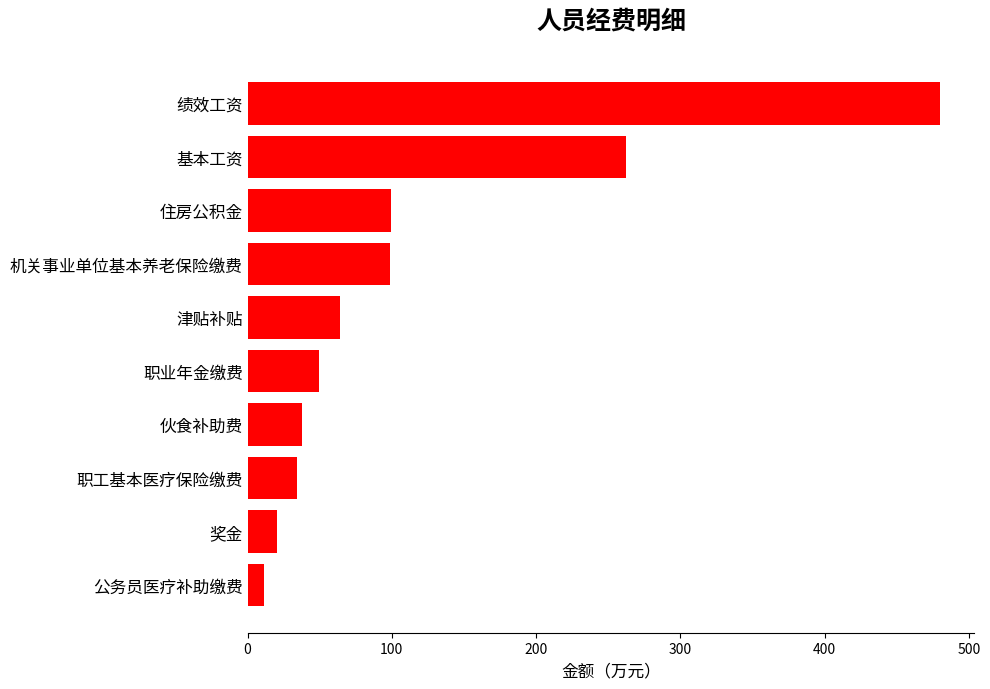

What is the greatest value displayed?

479.9